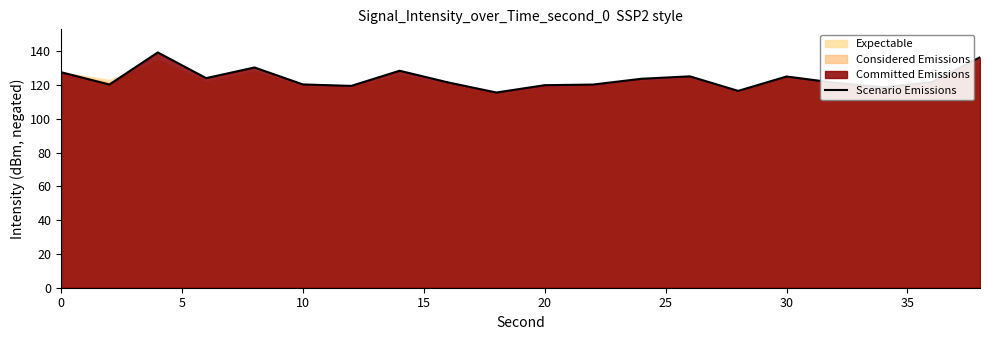

How many points are lower than both their immediate neighbors (excluding endpoints)?

6